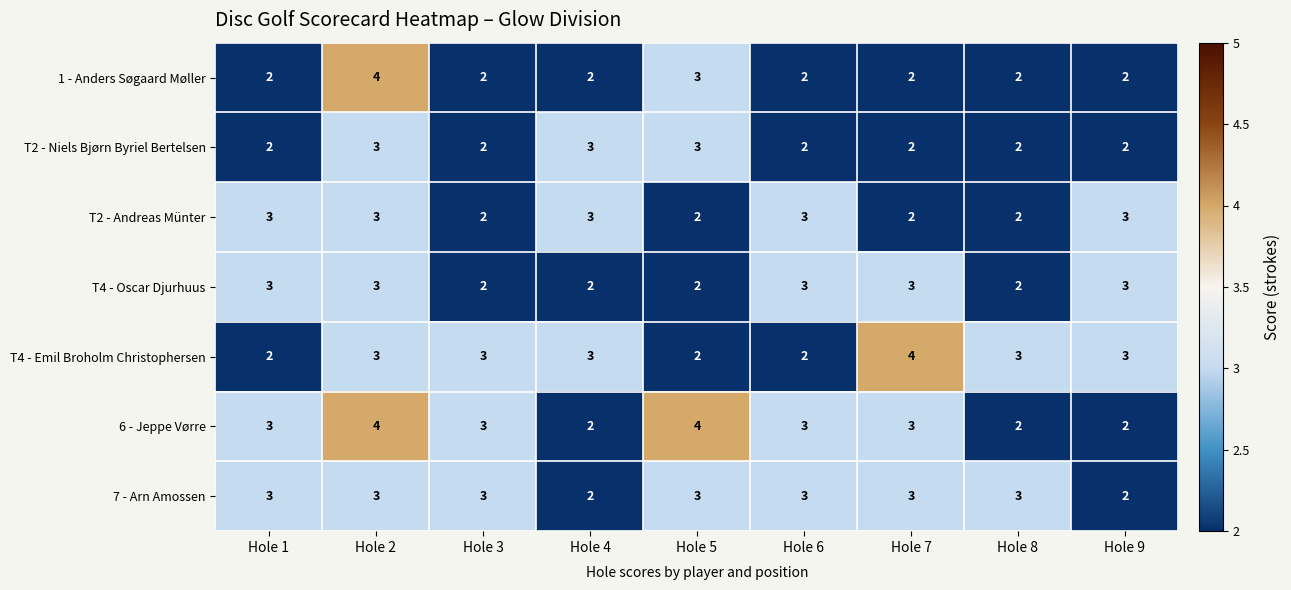

What is the total value across all series at Hole 4?

17